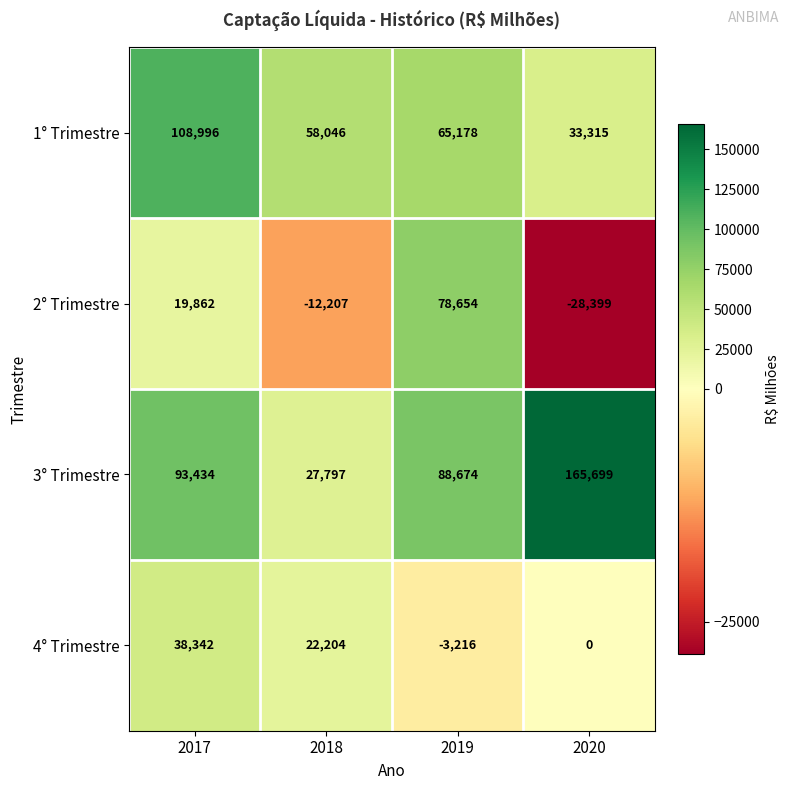

Which category has the lowest value in the 1° Trimestre series?

2020